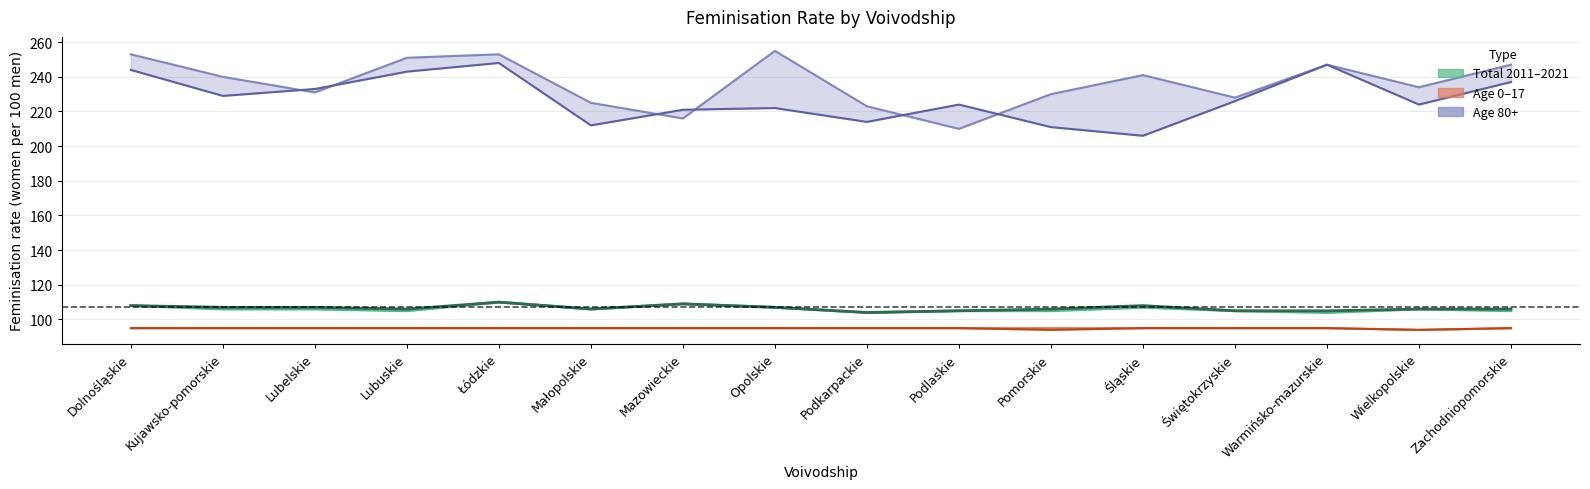

Which has a higher value, Podlaskie or Warmińsko-mazurskie?

Podlaskie